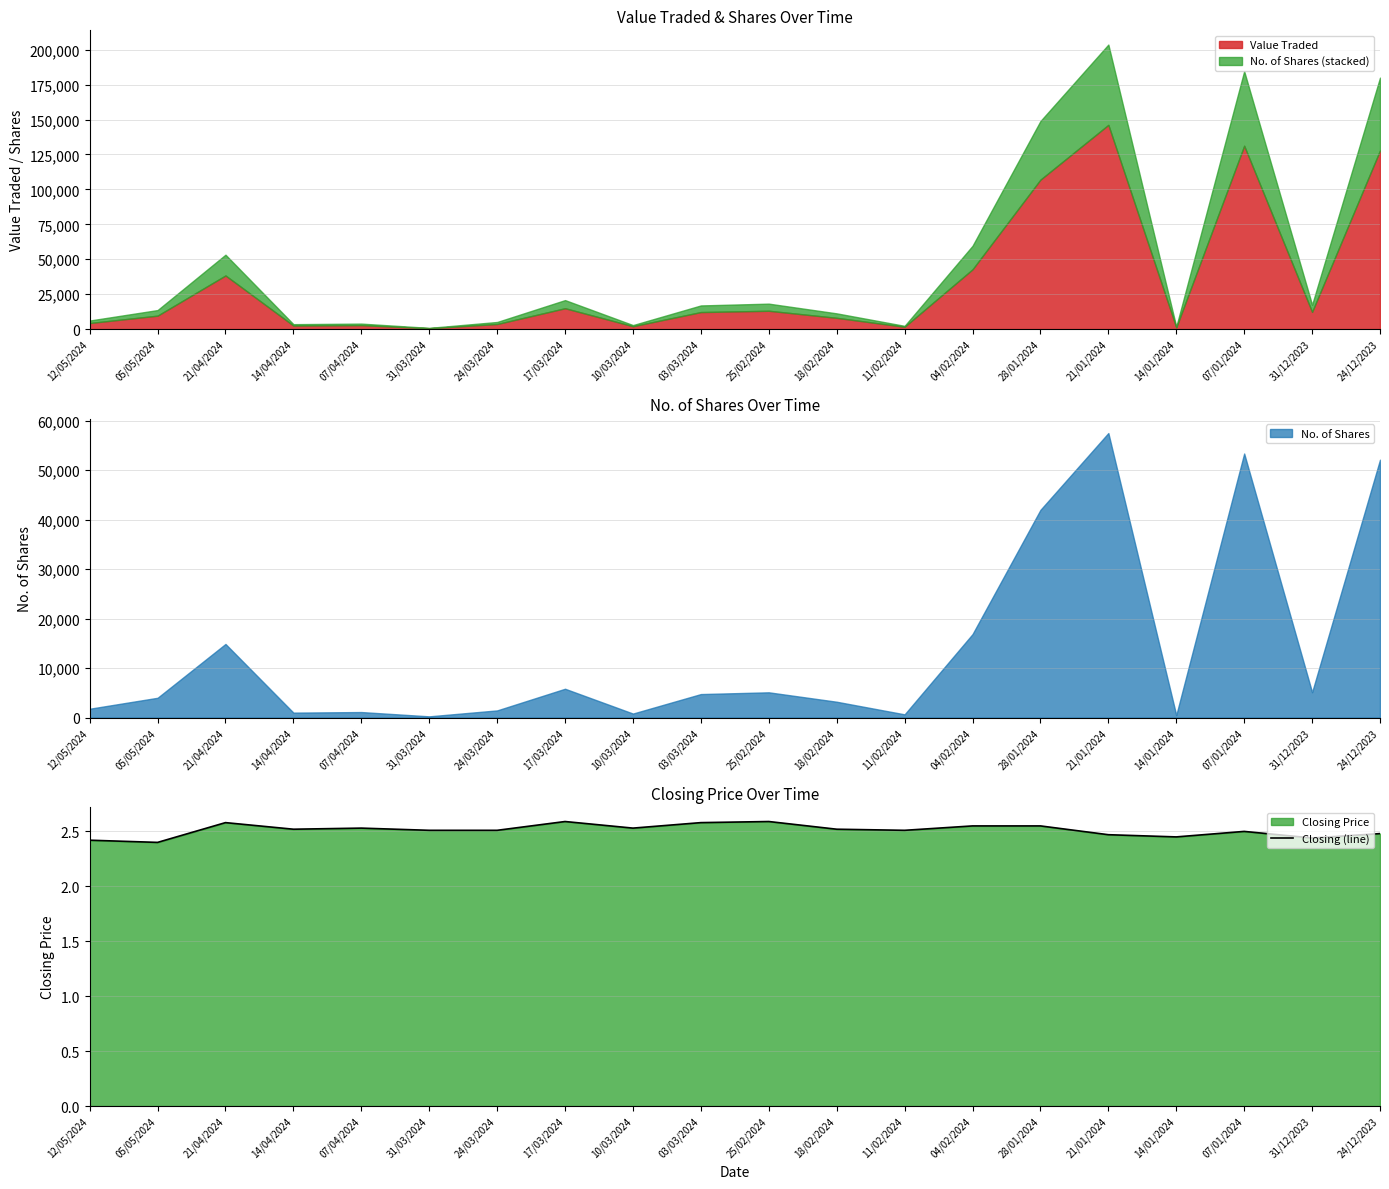

Approximately how many times larger is the value at 17/03/2024 compared to 21/04/2024?

1.0